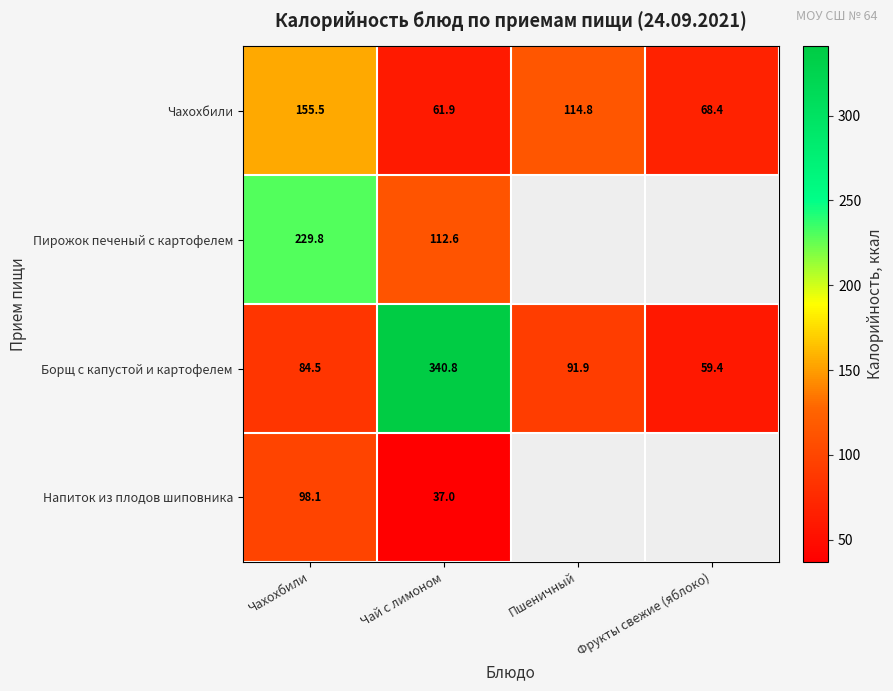

At Чай с лимоном, list the series in order from smallest to largest.

Напиток из плодов шиповника, Чахохбили, Пирожок печеный с картофелем, Борщ с капустой и картофелем